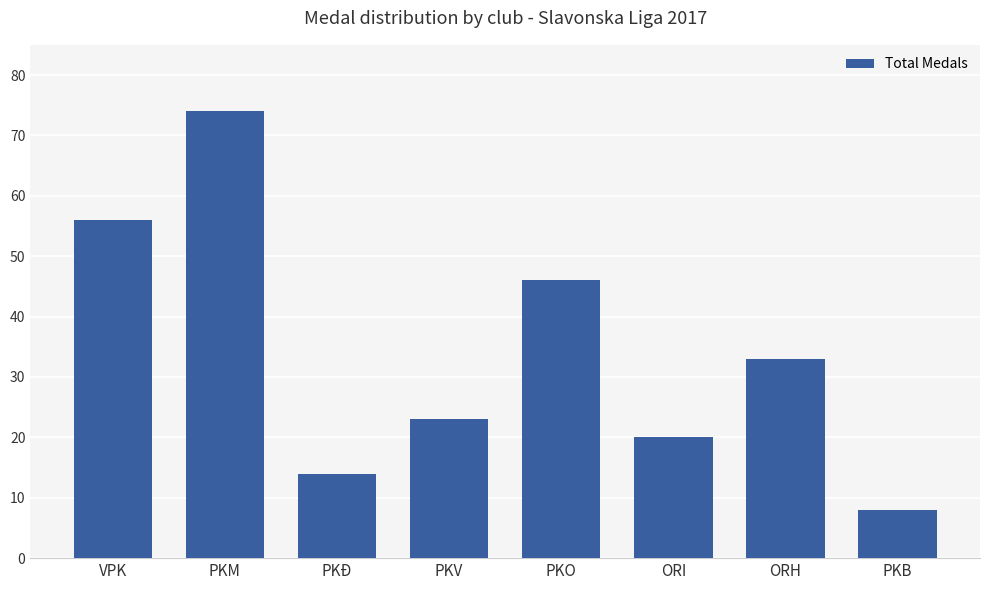

What position from the right is PKV?

5